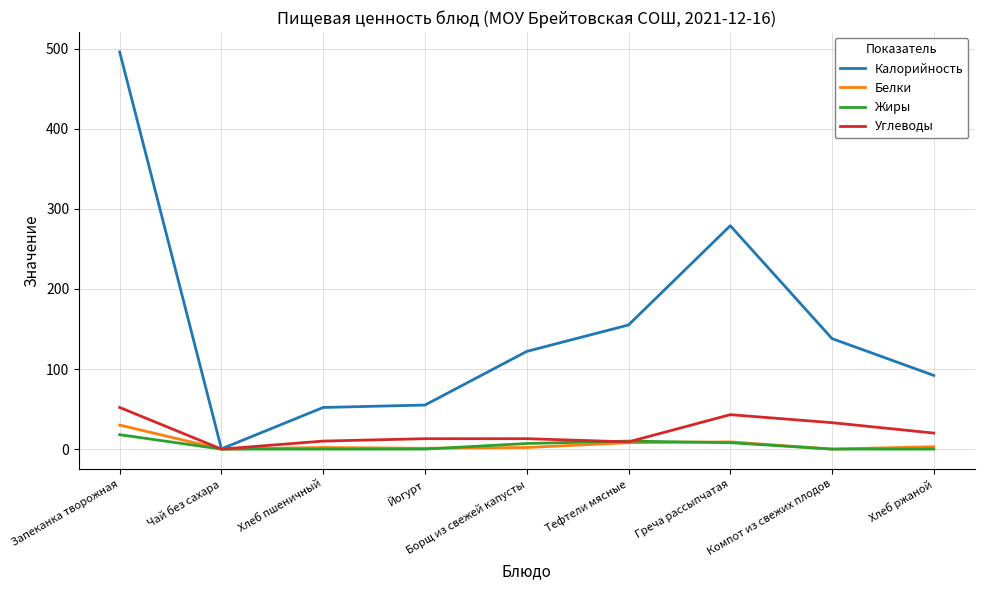

Count the number of categories in the chart.

9